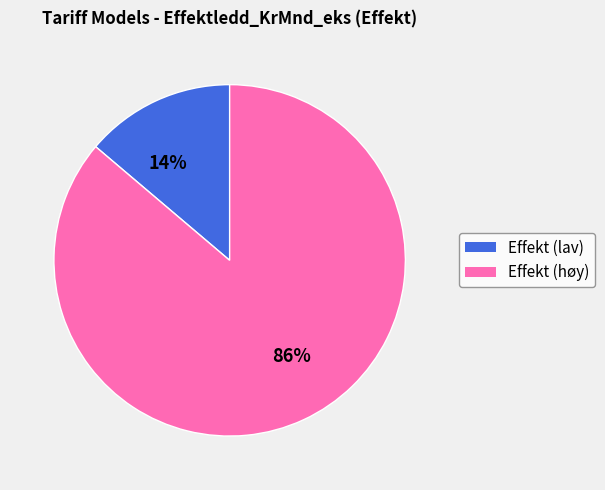

To the nearest percent, what is the difference between the largest and smallest slice percentages?

72%